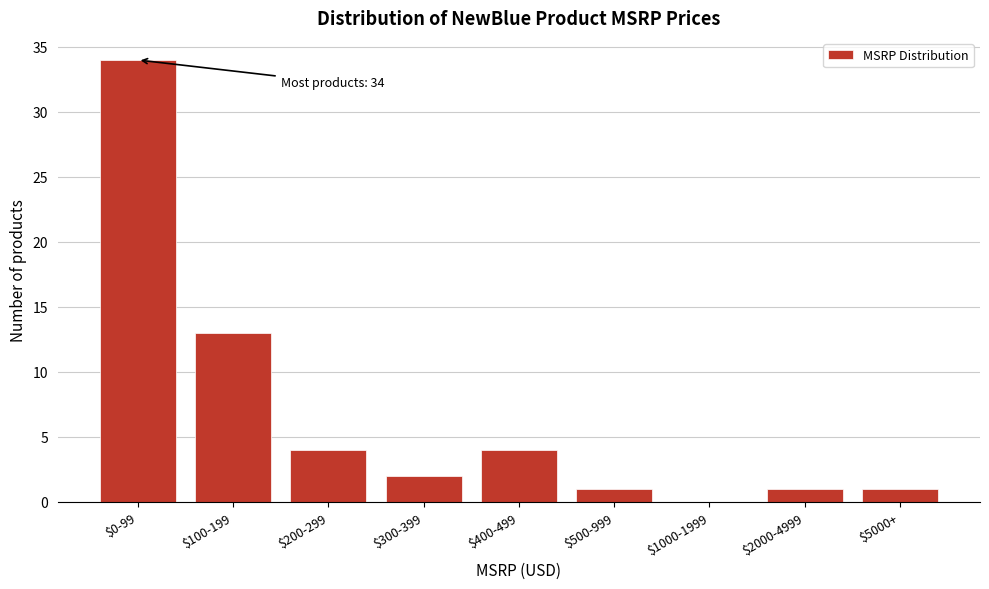

At which label is the value closest to 17?

$100-199